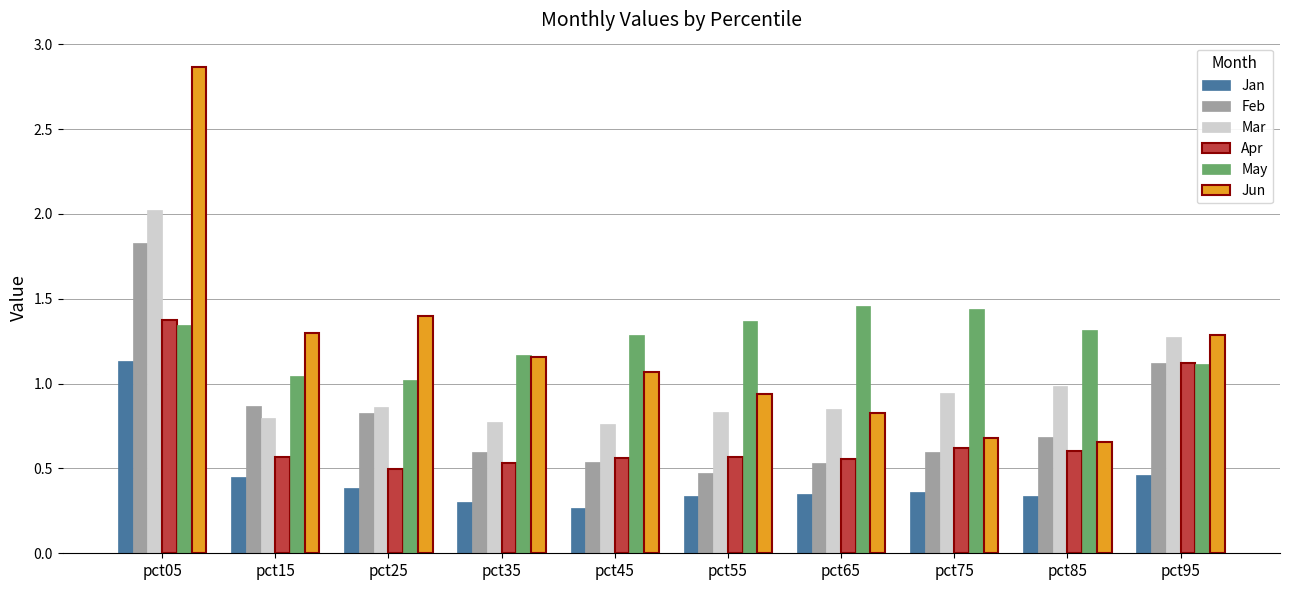

What are all the series names shown in the legend?

Jan, Feb, Mar, Apr, May, Jun